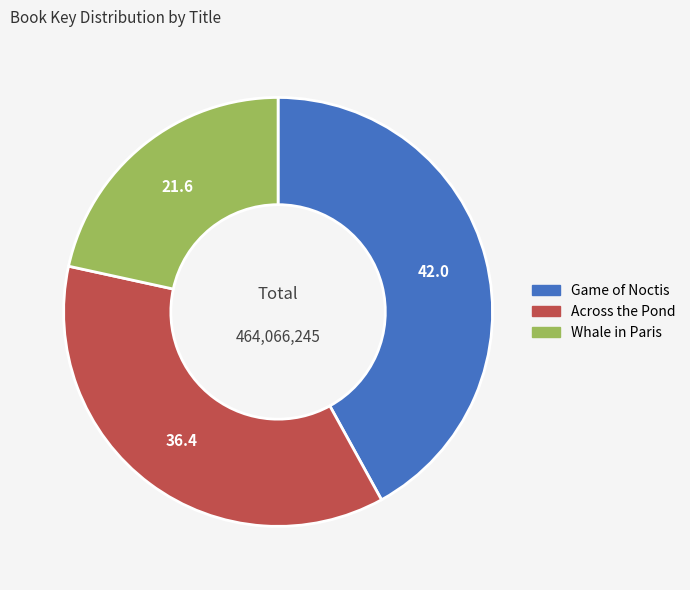

Is Whale in Paris the majority of the pie?

No